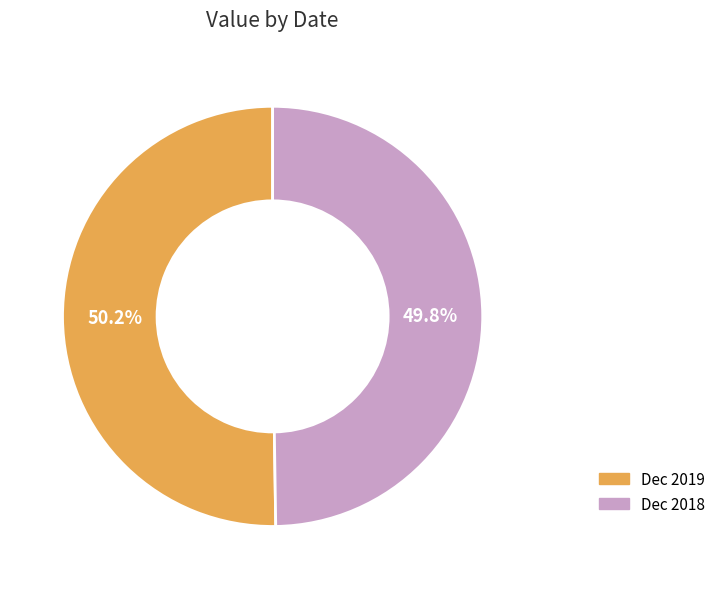

Combined, what portion of the pie is Dec 2018 and Dec 2019?

100.0%